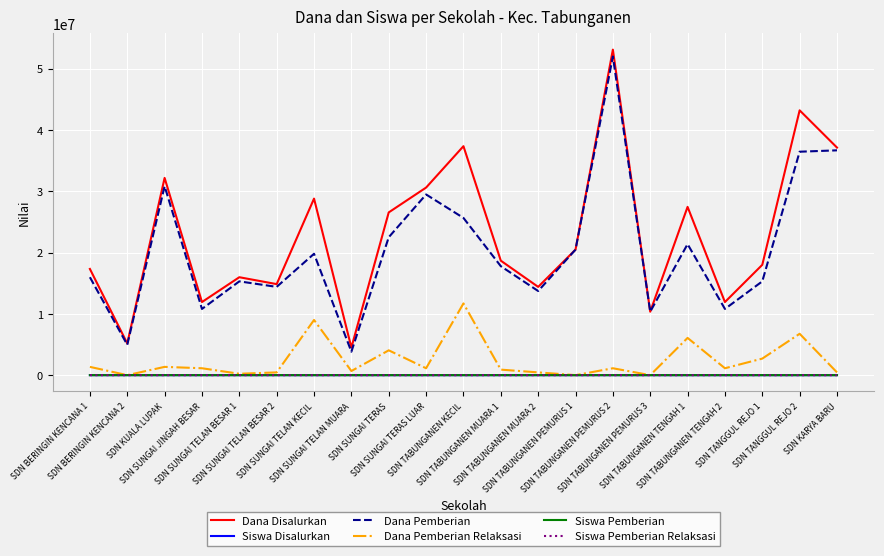

Between SDN TABUNGANEN MUARA 1 and SDN KARYA BARU, which series saw the biggest shift?

Dana Pemberian